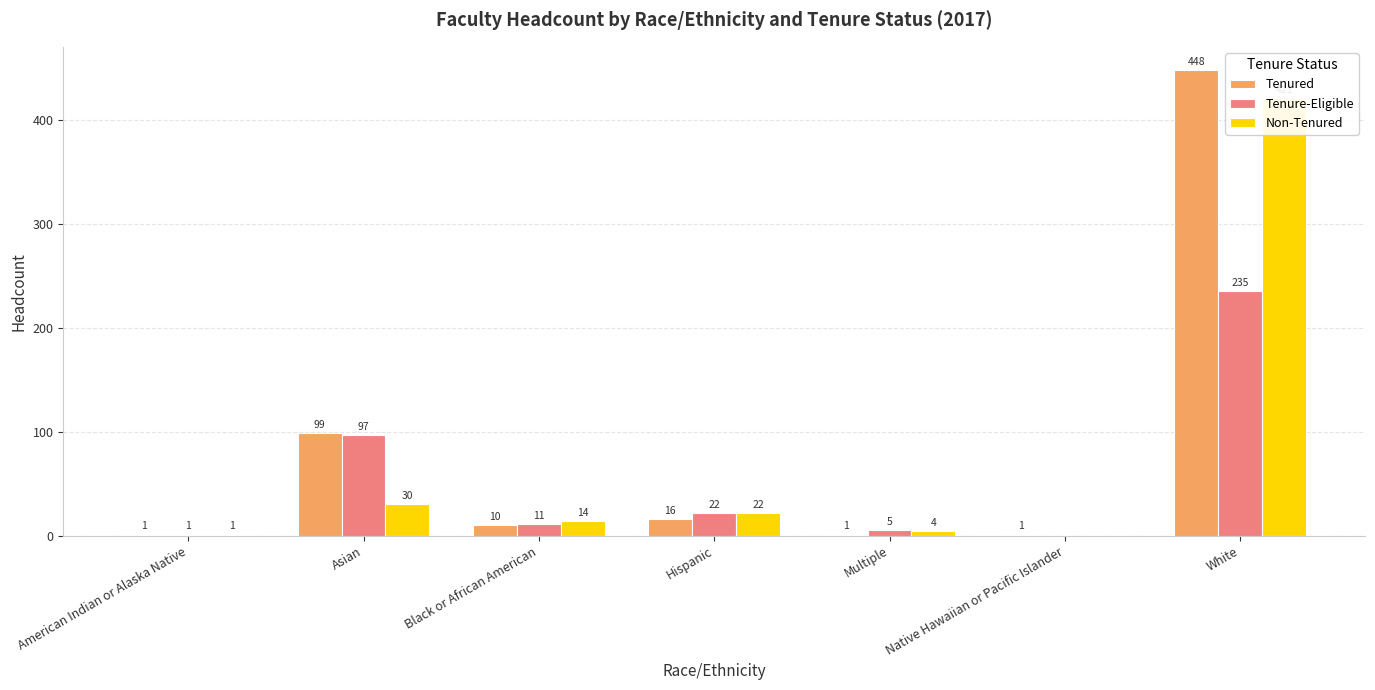

What is the average value of the Tenure-Eligible series?

53